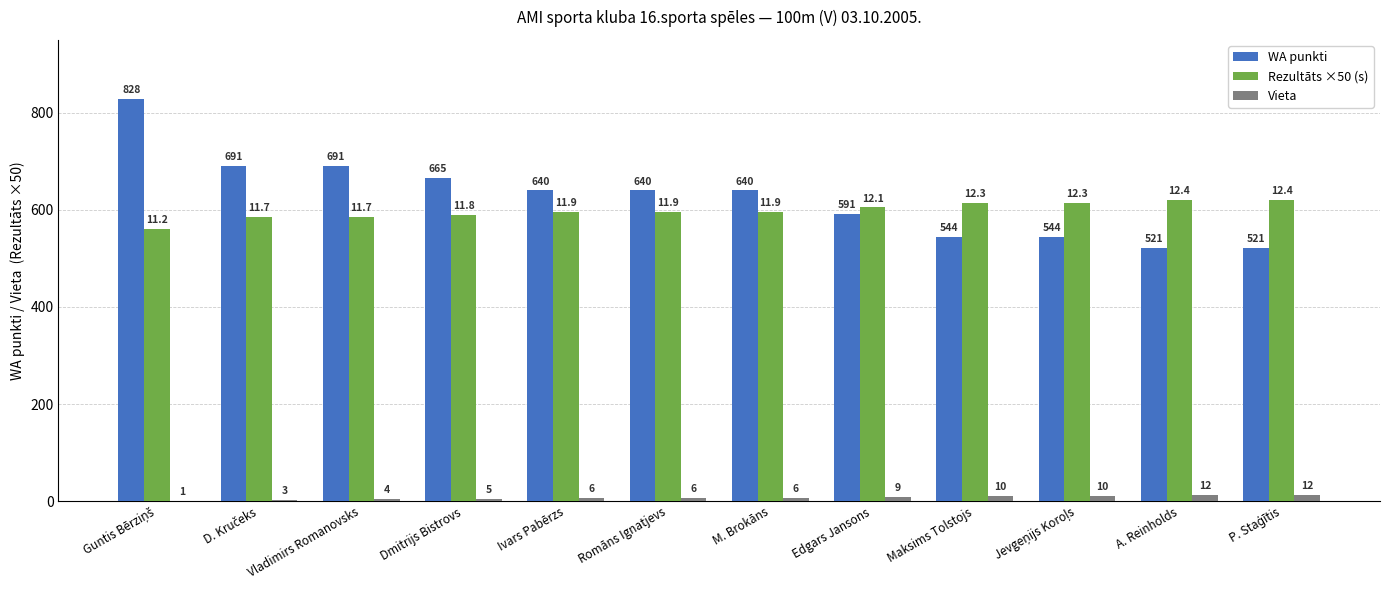

How many distinct data groups are displayed?

3